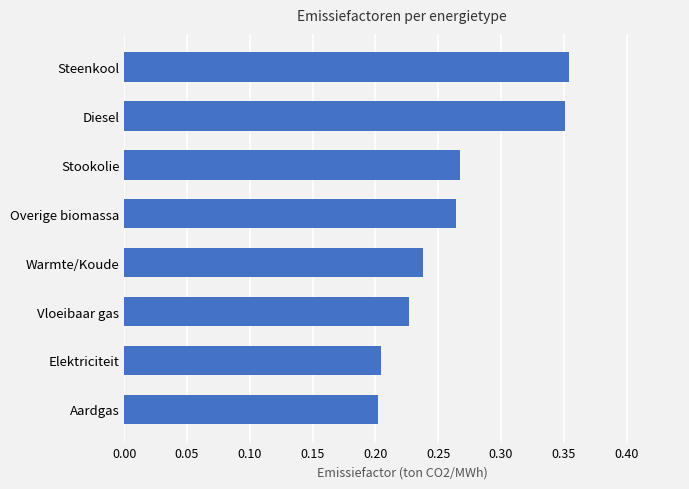

How many bars are there in total?

8